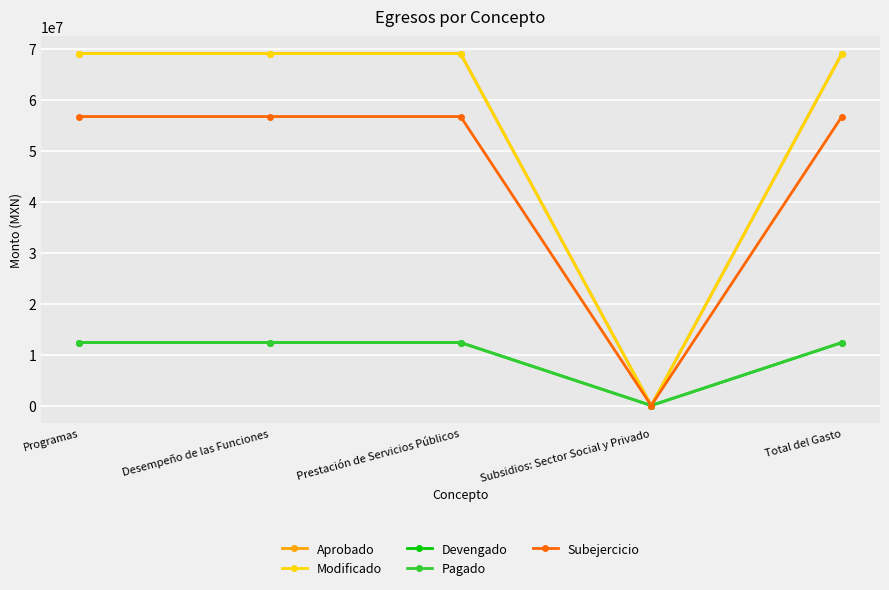

Rank the categories by Devengado value from highest to lowest.

Programas, Desempeño de las Funciones, Prestación de Servicios Públicos, Total del Gasto, Subsidios: Sector Social y Privado